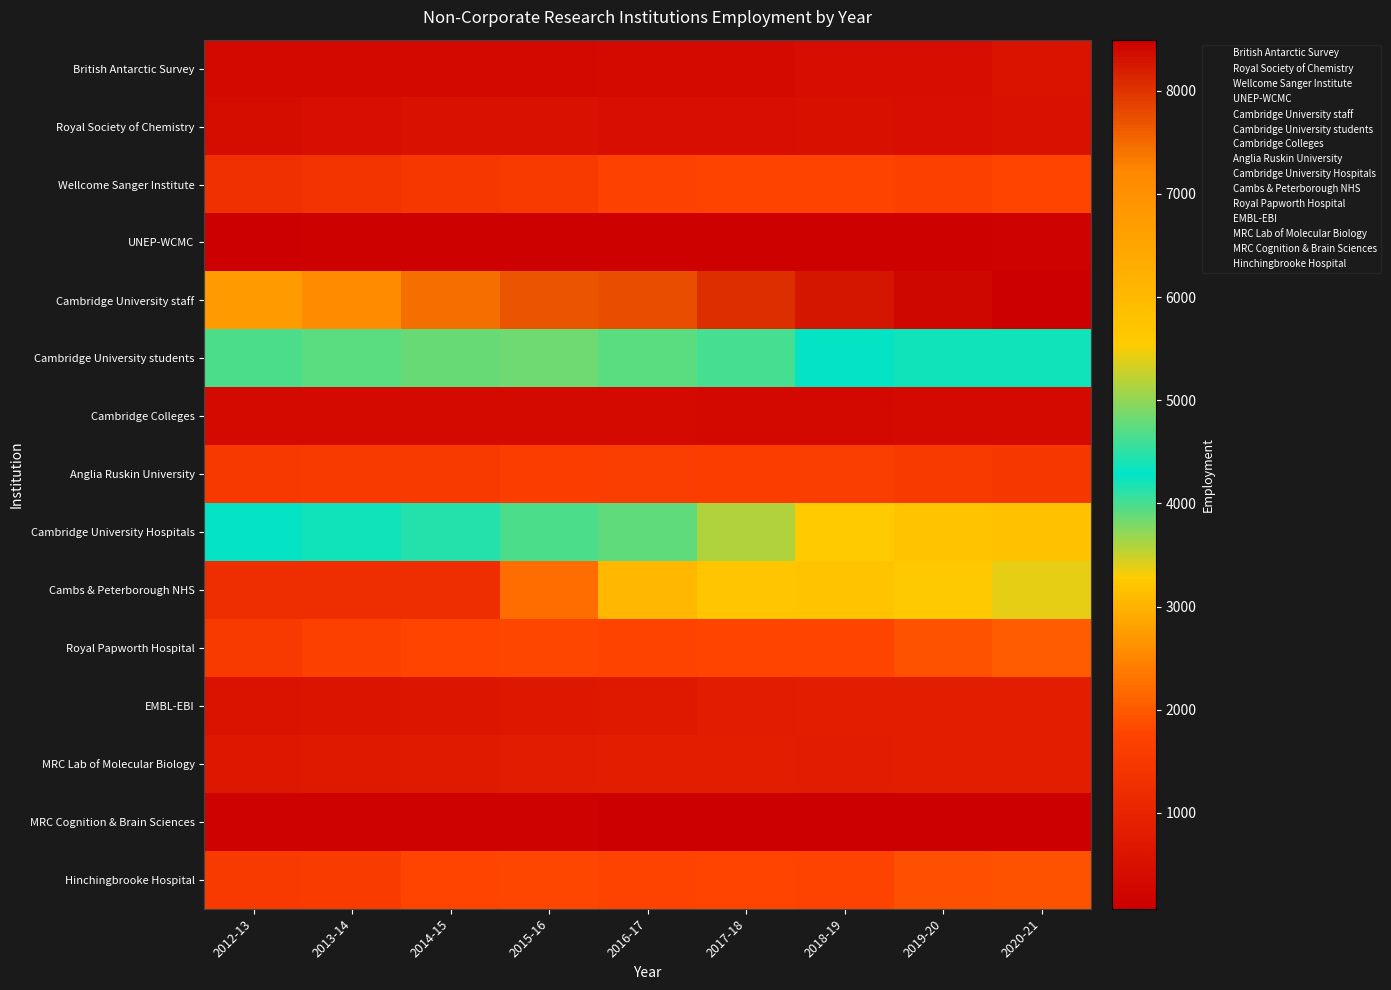

Reading left to right, transcribe all the data shown in this chart.

British Antarctic Survey: 2012-13=311	2013-14=309	2014-15=329	2015-16=335	2016-17=357	2017-18=357	2018-19=403	2019-20=412	2020-21=541
Royal Society of Chemistry: 2012-13=392	2013-14=446	2014-15=517	2015-16=504	2016-17=452	2017-18=447	2018-19=474	2019-20=459	2020-21=506
Wellcome Sanger Institute: 2012-13=1259	2013-14=1365	2014-15=1467	2015-16=1535	2016-17=1689	2017-18=1743	2018-19=1736	2019-20=1680	2020-21=1765
UNEP-WCMC: 2012-13=93	2013-14=108	2014-15=117	2015-16=117	2016-17=122	2017-18=122	2018-19=135	2019-20=136	2020-21=159
Cambridge University staff: 2012-13=6730	2013-14=7143	2014-15=7465	2015-16=7694	2016-17=7749	2017-18=8052	2018-19=8283	2019-20=8419	2020-21=8495
Cambridge University students: 2012-13=4659	2013-14=4731	2014-15=4805	2015-16=4820	2016-17=4712	2017-18=4624	2018-19=4261	2019-20=4382	2020-21=4369
Cambridge Colleges: 2012-13=337	2013-14=349	2014-15=349	2015-16=345	2016-17=350	2017-18=333	2018-19=326	2019-20=354	2020-21=340
Anglia Ruskin University: 2012-13=1502	2013-14=1521	2014-15=1525	2015-16=1627	2016-17=1614	2017-18=1641	2018-19=1586	2019-20=1549	2020-21=1480
Cambridge University Hospitals: 2012-13=4255	2013-14=4382	2014-15=4464	2015-16=4668	2016-17=4777	2017-18=5142	2018-19=5549	2019-20=5737	2020-21=5806
Cambs & Peterborough NHS: 2012-13=1205	2013-14=1223	2014-15=1210	2015-16=2235	2016-17=3041	2017-18=3198	2018-19=3190	2019-20=3241	2020-21=3395
Royal Papworth Hospital: 2012-13=1551	2013-14=1671	2014-15=1779	2015-16=1794	2016-17=1723	2017-18=1758	2018-19=1754	2019-20=1936	2020-21=2045
EMBL-EBI: 2012-13=561	2013-14=586	2014-15=620	2015-16=686	2016-17=710	2017-18=785	2018-19=809	2019-20=860	2020-21=847
MRC Lab of Molecular Biology: 2012-13=680	2013-14=723	2014-15=750	2015-16=764	2016-17=800	2017-18=800	2018-19=795	2019-20=857	2020-21=838
MRC Cognition & Brain Sciences: 2012-13=141	2013-14=146	2014-15=147	2015-16=144	2016-17=78	2017-18=72	2018-19=86	2019-20=88	2020-21=82
Hinchingbrooke Hospital: 2012-13=1535	2013-14=1584	2014-15=1776	2015-16=1814	2016-17=1740	2017-18=1758	2018-19=1745	2019-20=1899	2020-21=1939